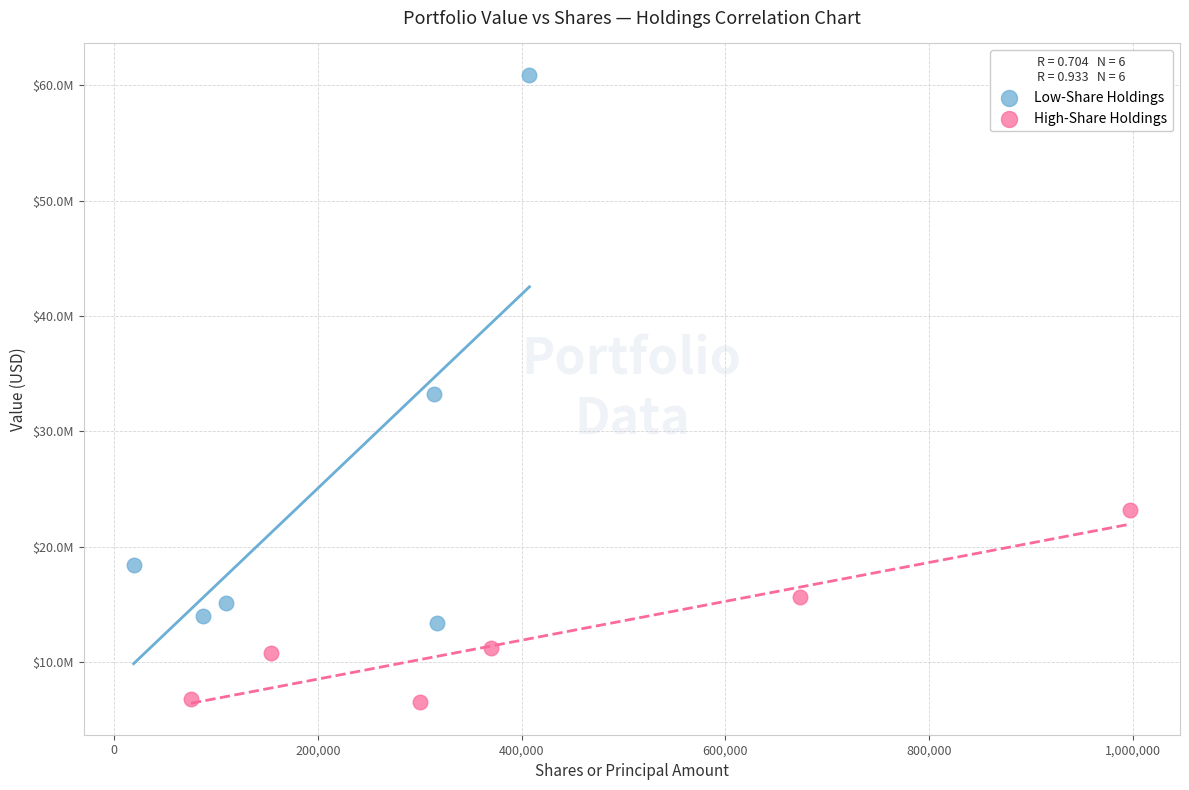

Which series contains the highest Y value?

Low-Share Holdings